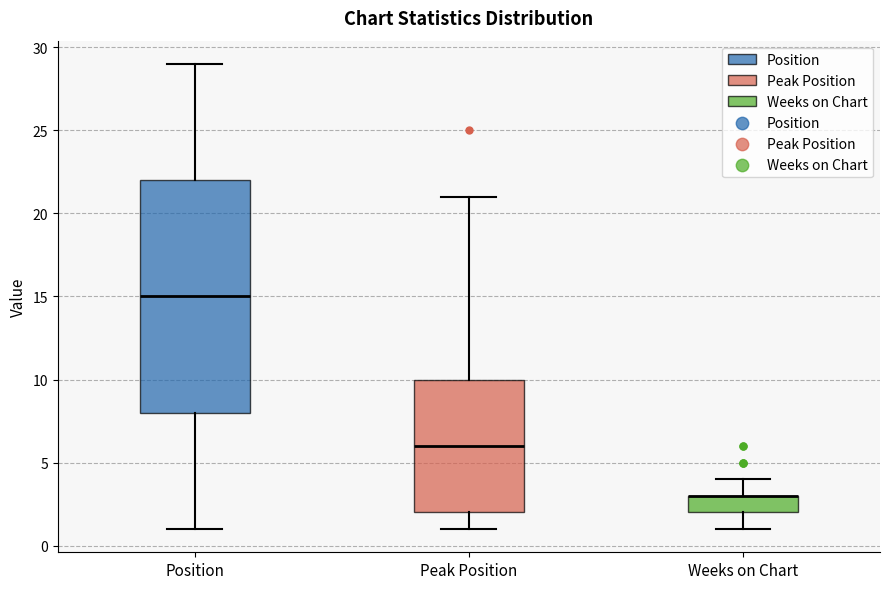

Where does the lower whisker of the box for Weeks on Chart end on the y-axis? The values are not printed on the chart, so give them approximately, as read against the axis.

1